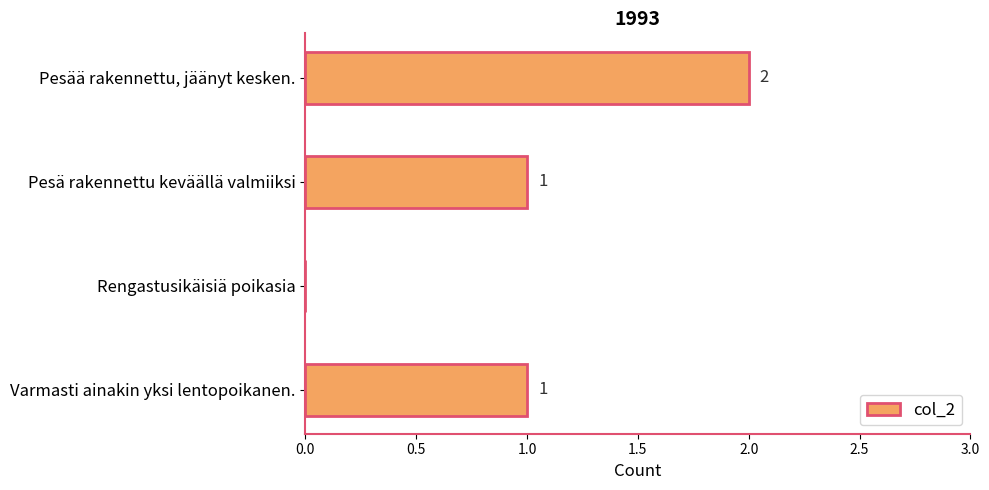

Approximately how many times larger is the value at Pesää rakennettu, jäänyt kesken. compared to Varmasti ainakin yksi lentopoikanen.?

2.0